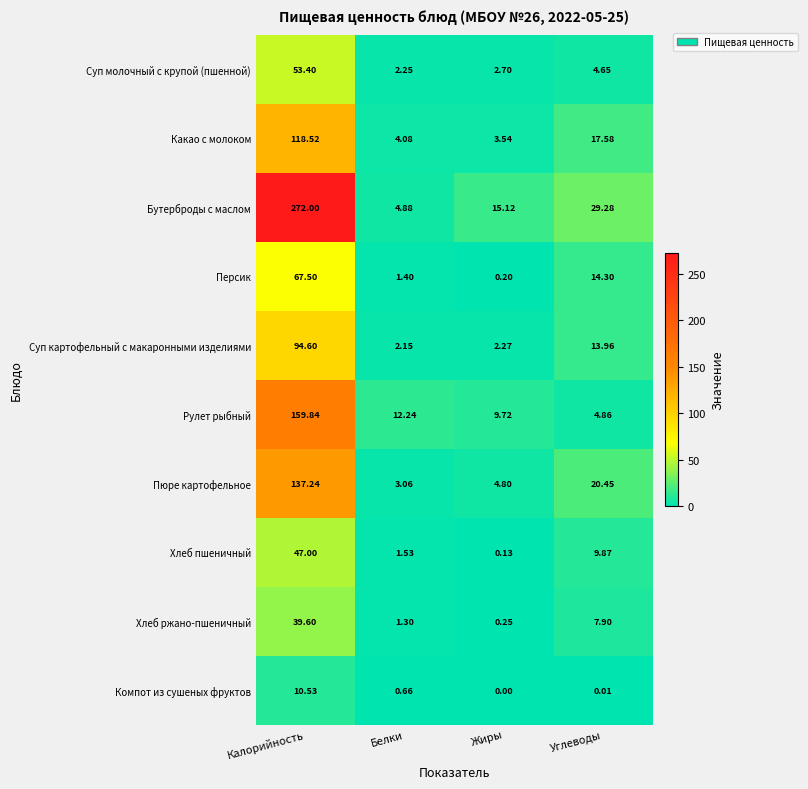

Between Жиры and Углеводы, which series saw the biggest shift?

Пюре картофельное